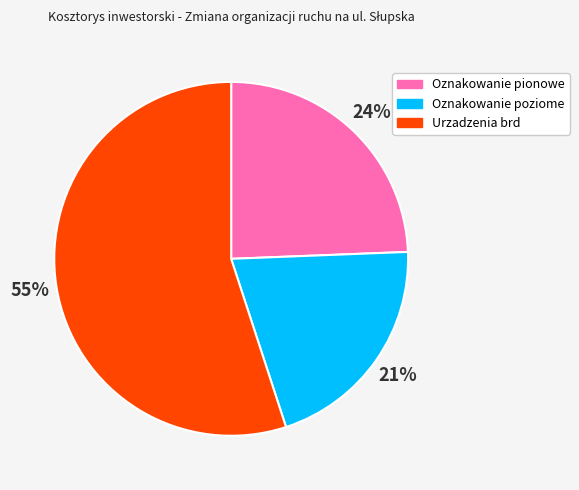

Do Urzadzenia brd and Oznakowanie poziome together represent more than half of the pie?

Yes